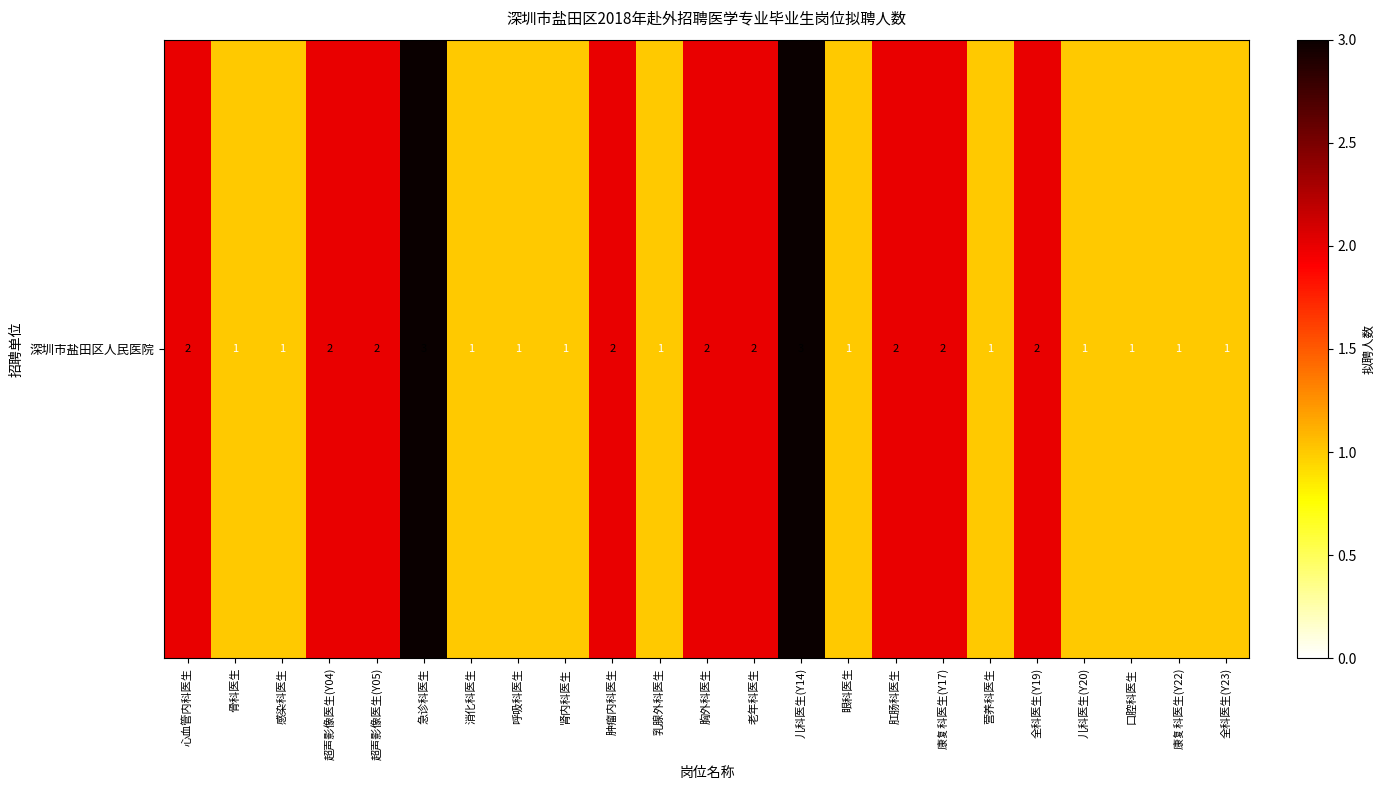

Rank the categories by value from lowest to highest.

骨科医生, 感染科医生, 消化科医生, 呼吸科医生, 肾内科医生, 乳腺外科医生, 眼科医生, 营养科医生, 儿科医生(Y20), 口腔科医生, 康复科医生(Y22), 全科医生(Y23), 心血管内科医生, 超声影像医生(Y04), 超声影像医生(Y05), 肿瘤内科医生, 胸外科医生, 老年科医生, 肛肠科医生, 康复科医生(Y17), 全科医生(Y19), 急诊科医生, 儿科医生(Y14)